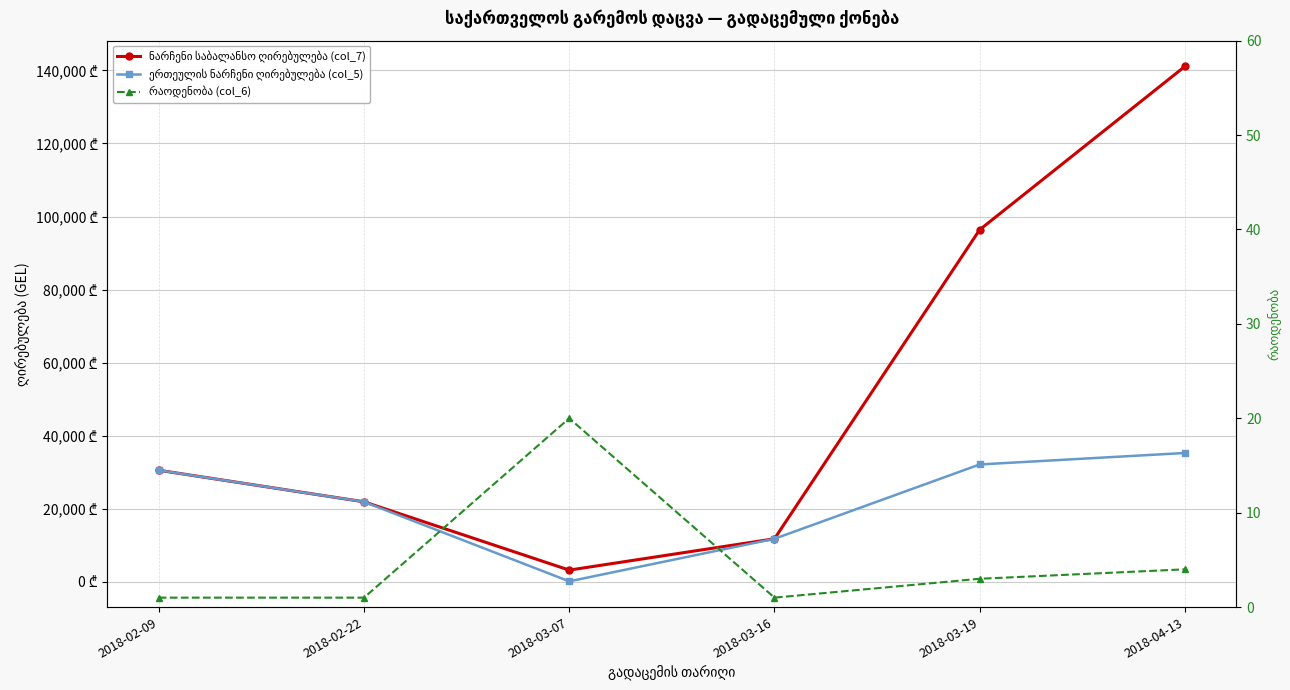

What is the minimum value for რაოდენობა (col_6)?

1.0